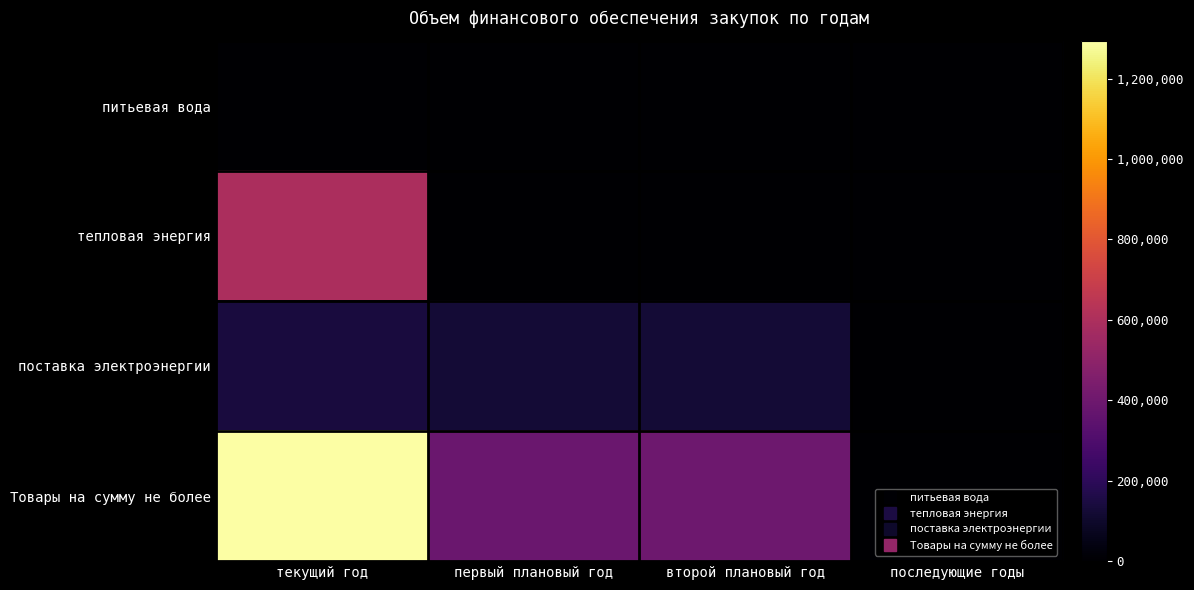

Which series has the largest total across all categories?

Товары на сумму не более